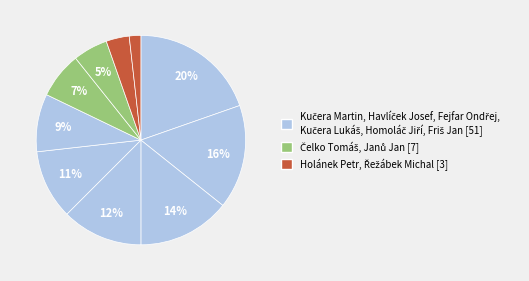

How many slices are in this pie chart?

10